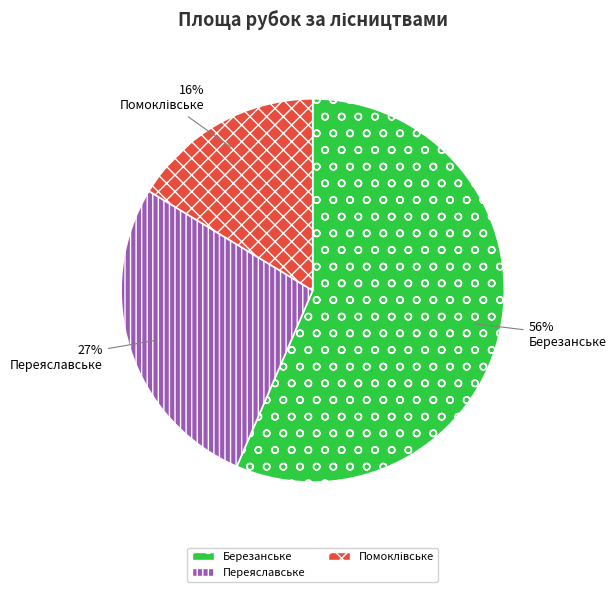

Does any single category account for the majority?

Yes